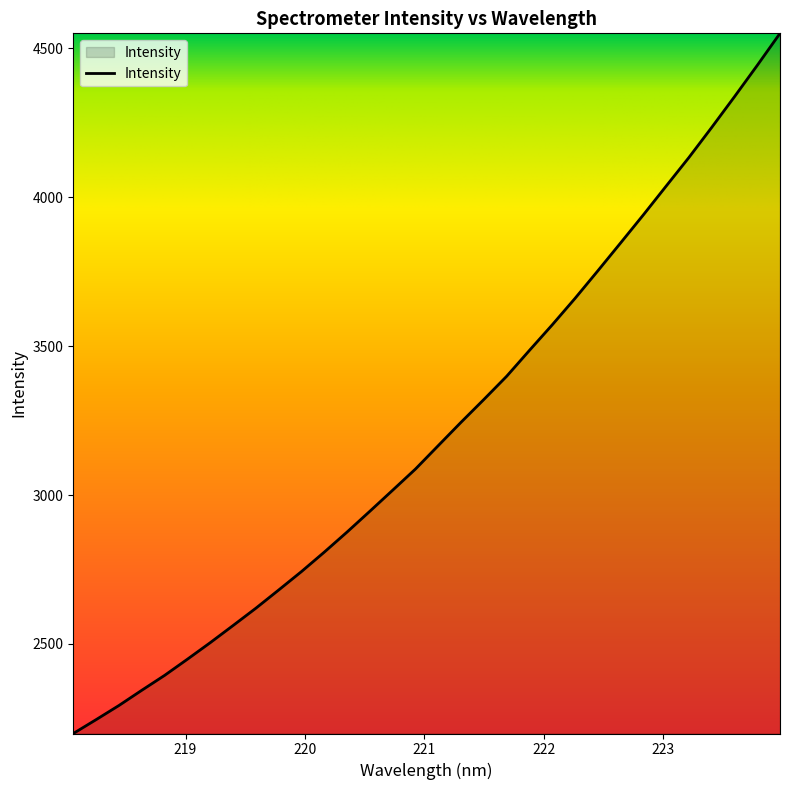

What is the smallest value displayed?

2199.2